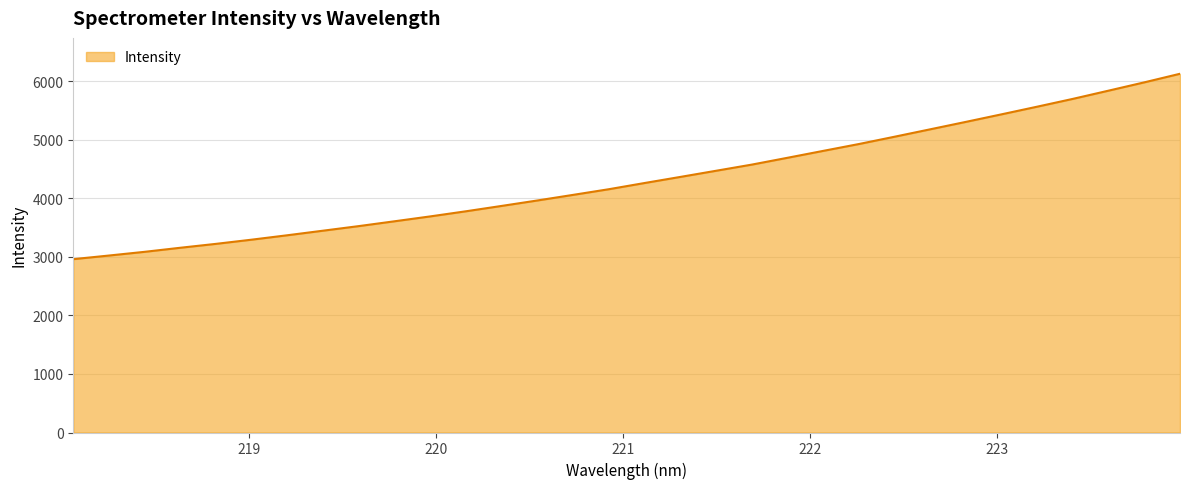

What is the greatest value displayed?

6129.3